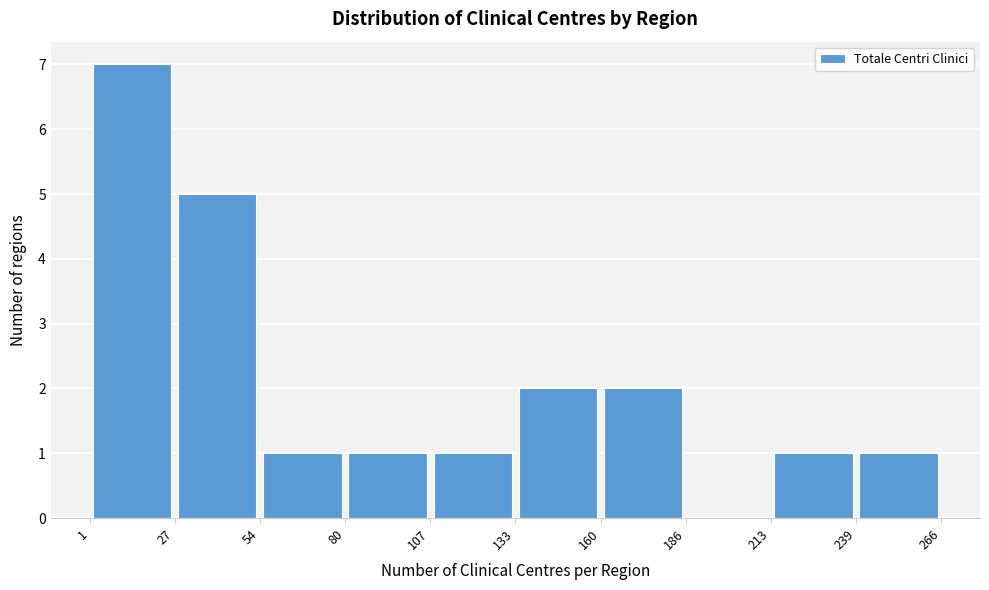

Over which range of the x-axis is the bar tallest?

1 to 27